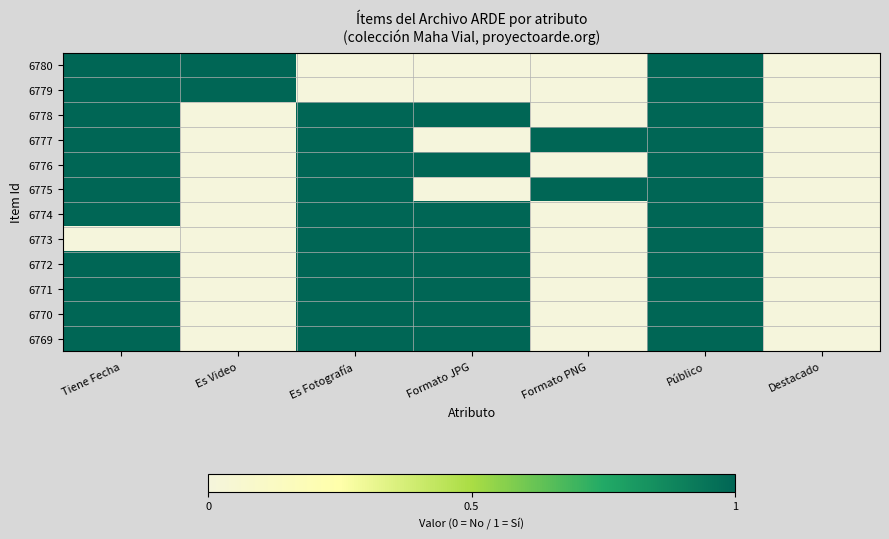

Which series has the largest range (max minus min)?

6780